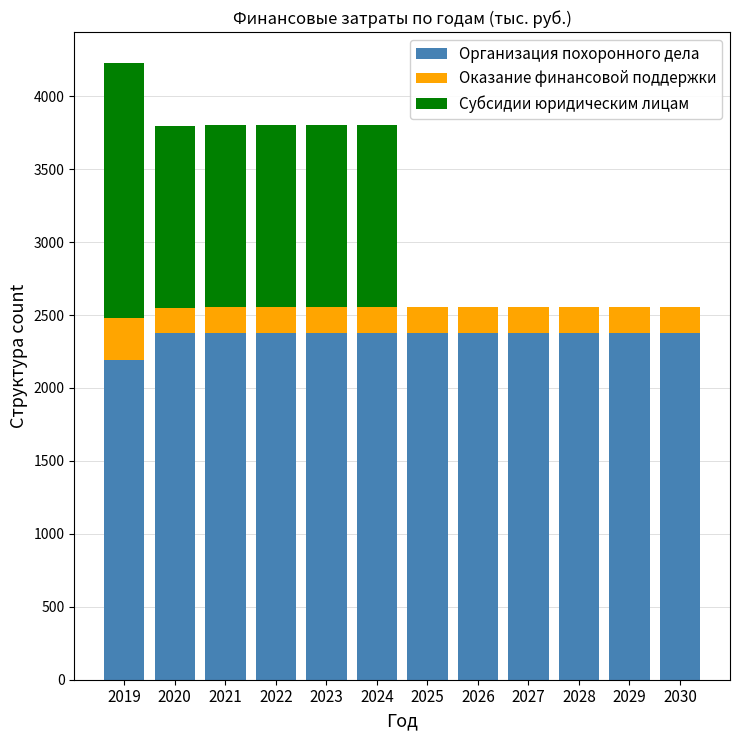

What is the maximum value for Организация похоронного дела?

2380.0